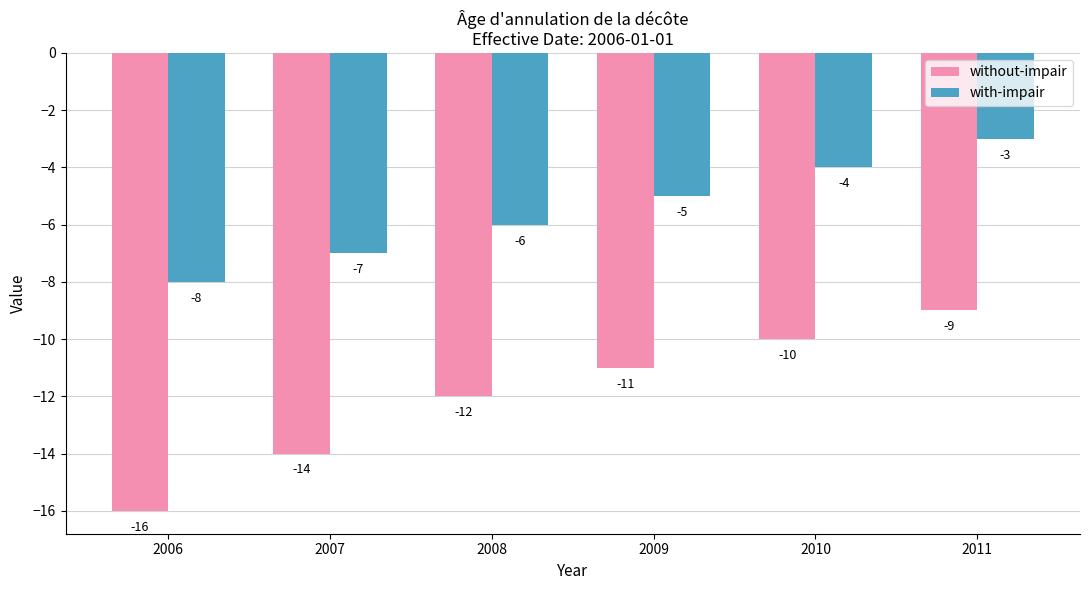

How many data points in without-impair are above -11?

2